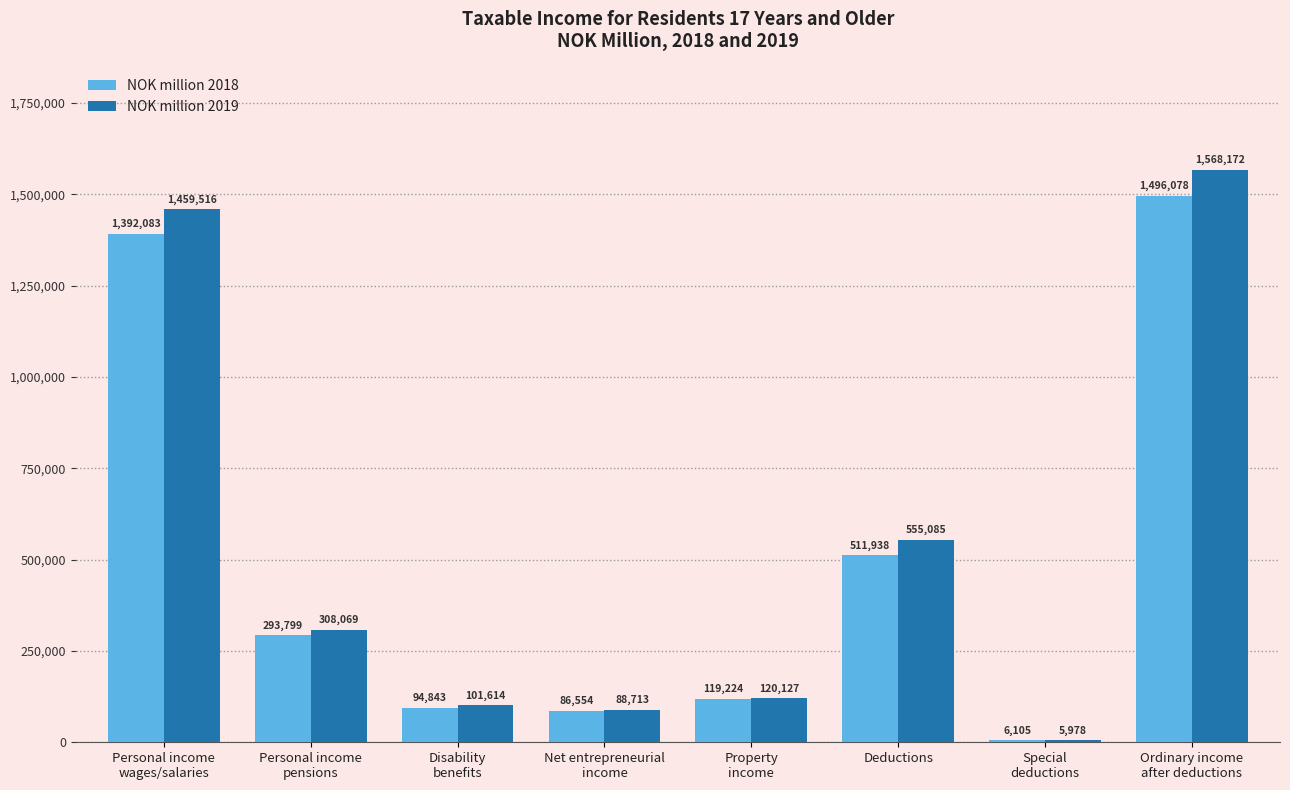

True or false: NOK million 2018 has a value of 710197 at Deductions.

False